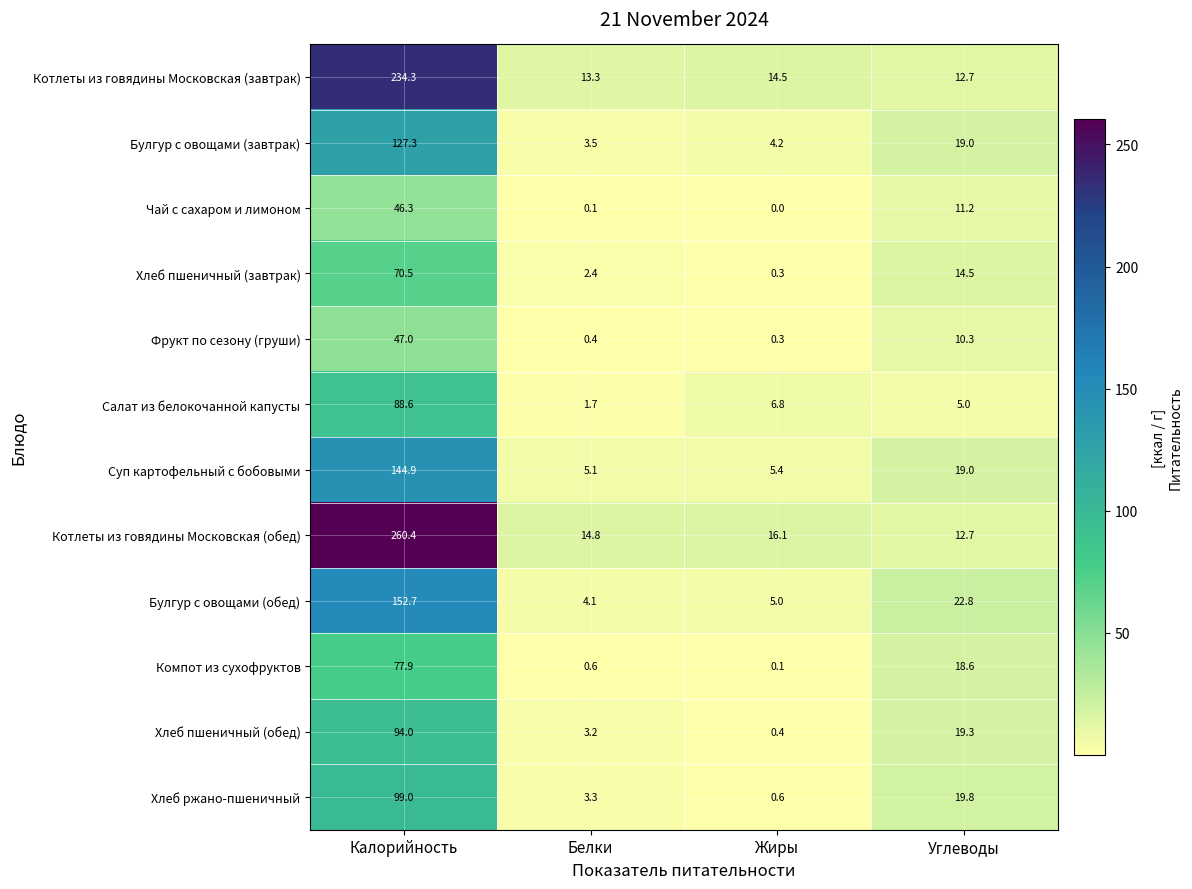

At which category is the sum across all series the highest?

Калорийность